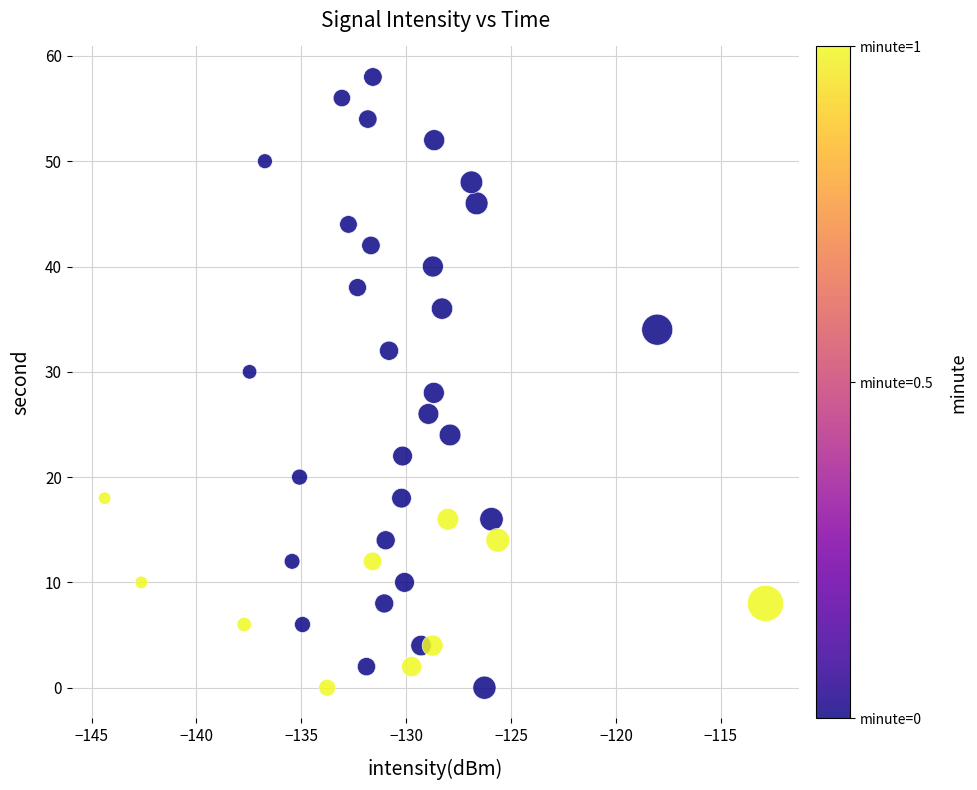

What is the range of Y values (max minus min)?

58